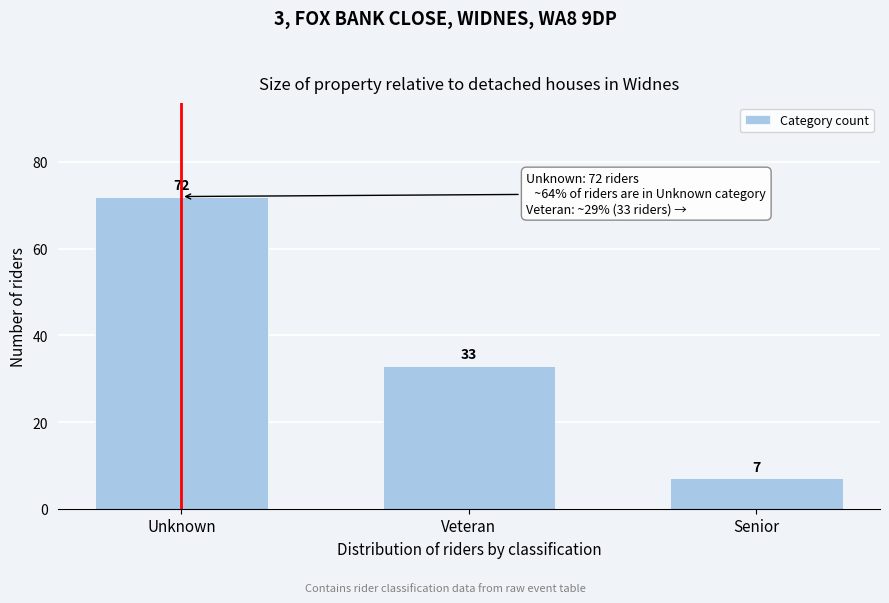

Reading left to right, list all the values displayed in this chart.

Unknown=72	Veteran=33	Senior=7